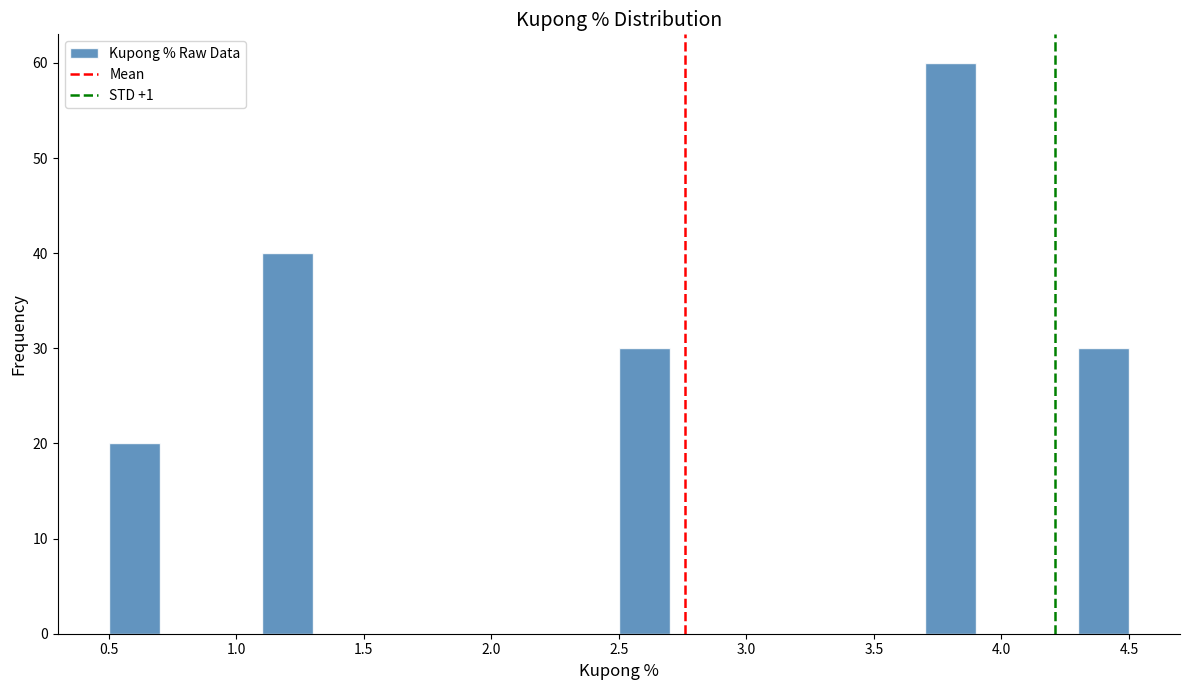

Reading left to right, transcribe this chart: for each bar, give the range it covers on the x-axis and its height. The values are not printed on the chart, so give them approximately, as read against the axis.

0.5 to 0.7: 20
0.7 to 0.9: 0
0.9 to 1.1: 0
1.1 to 1.3: 40
1.3 to 1.5: 0
1.5 to 1.7: 0
1.7 to 1.9: 0
1.9 to 2.1: 0
2.1 to 2.3: 0
2.3 to 2.5: 0
2.5 to 2.7: 30
2.7 to 2.9: 0
2.9 to 3.1: 0
3.1 to 3.3: 0
3.3 to 3.5: 0
3.5 to 3.7: 0
3.7 to 3.9: 60
3.9 to 4.1: 0
4.1 to 4.3: 0
4.3 to 4.5: 30